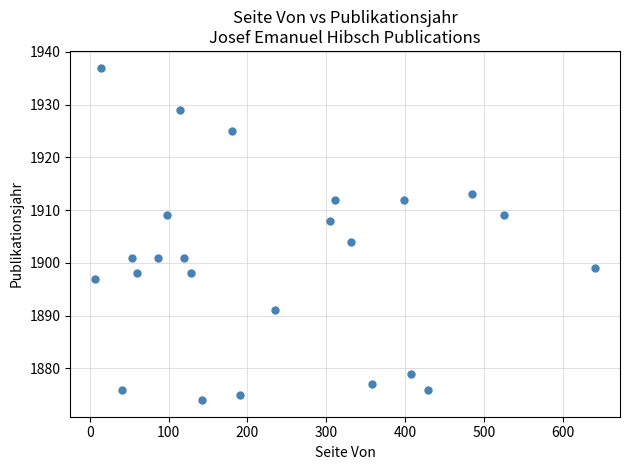

What Y value in the scatter plot is closest to 1905?

1904